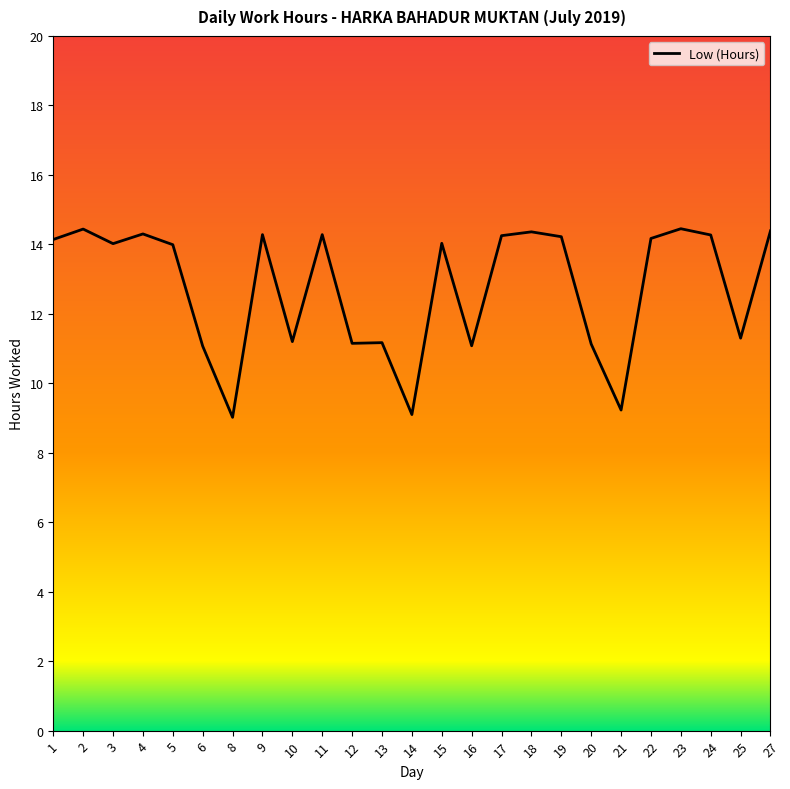

Is this an area chart (filled region under the line)?

No